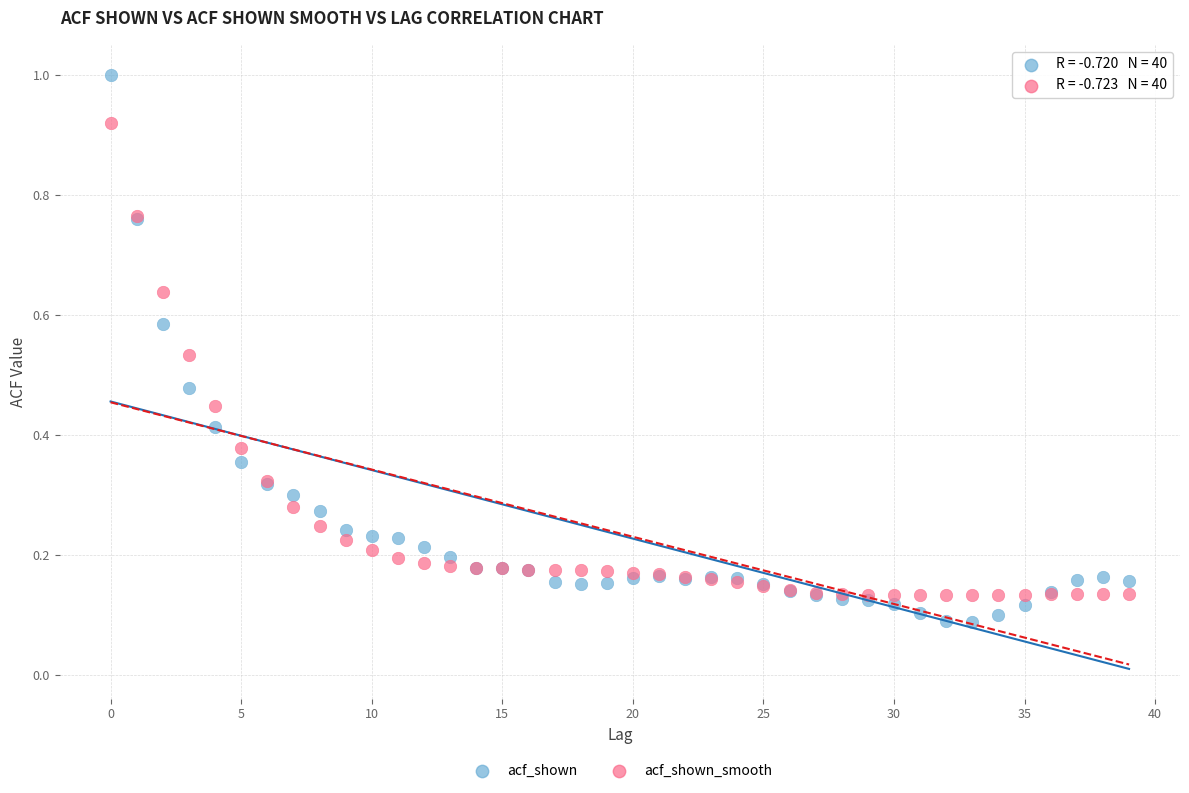

Which series has the largest Y range (max minus min)?

acf_shown